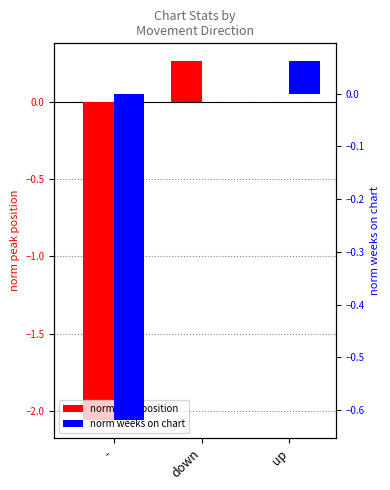

What position from the left is up?

3